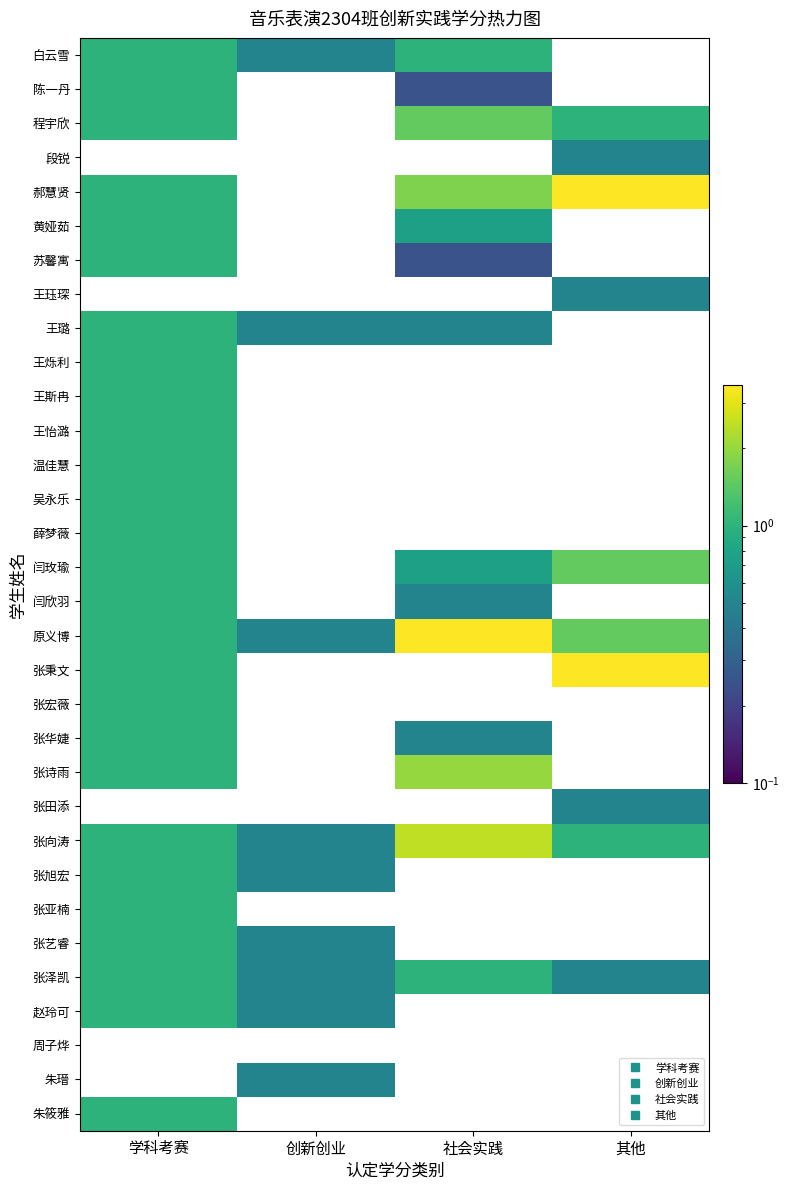

The value of 王斯冉 at 学科考赛 is 1.0. True or false?

True